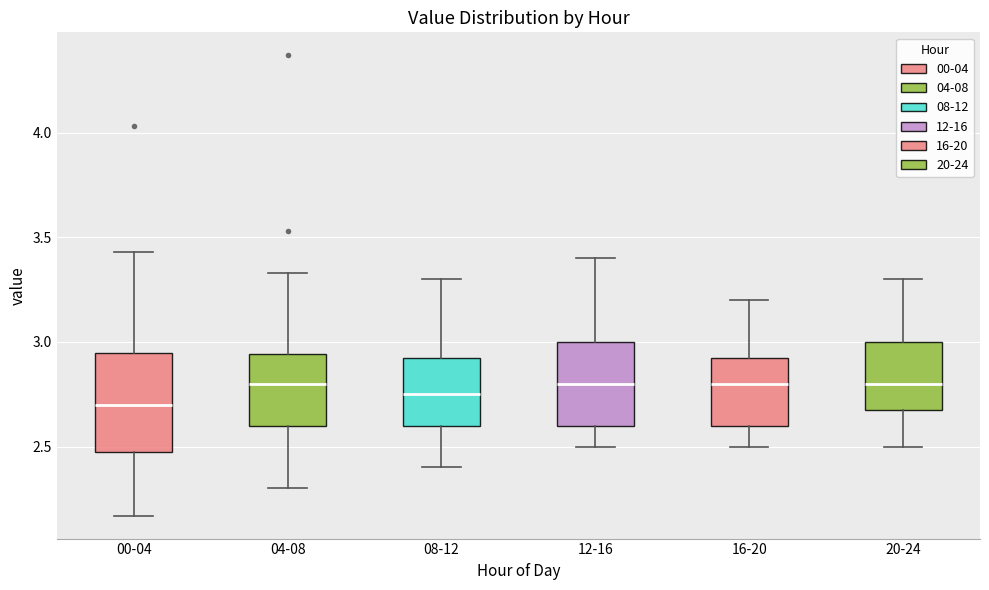

Reading left to right, read every box against the y-axis: the position of its median line, the range the box covers, and the ends of its whiskers. The values are not printed on the chart, so give them approximately, as read against the axis.

00-04: median 2.70, box 2.50 to 2.95, whiskers 2.15 to 3.45
04-08: median 2.80, box 2.60 to 2.95, whiskers 2.30 to 3.35
08-12: median 2.75, box 2.60 to 2.95, whiskers 2.40 to 3.30
12-16: median 2.80, box 2.60 to 3.00, whiskers 2.50 to 3.40
16-20: median 2.80, box 2.60 to 2.95, whiskers 2.50 to 3.20
20-24: median 2.80, box 2.70 to 3.00, whiskers 2.50 to 3.30